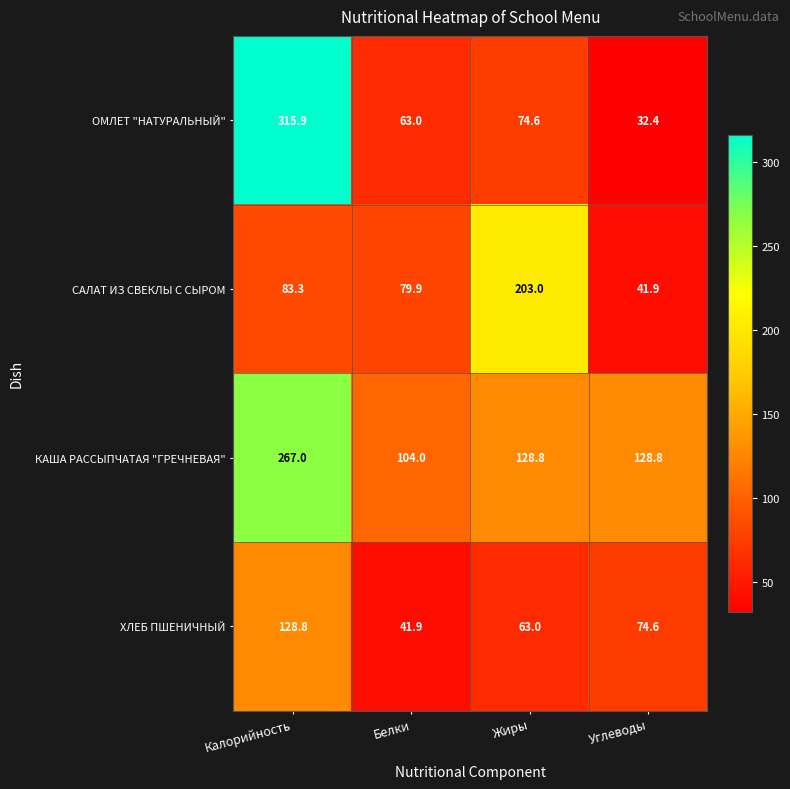

Is the value of КАША РАССЫПЧАТАЯ "ГРЕЧНЕВАЯ" at Углеводы greater than the value of ОМЛЕТ "НАТУРАЛЬНЫЙ" at Белки?

Yes